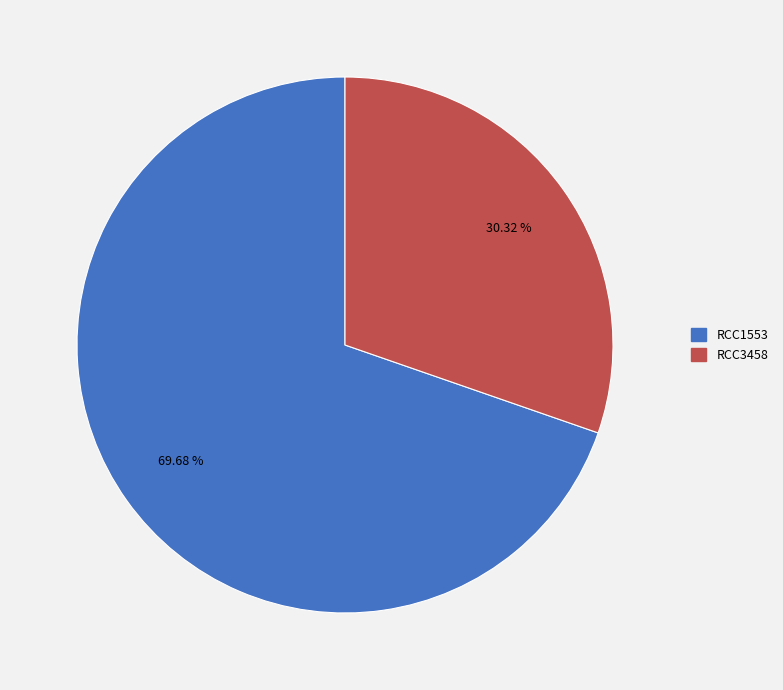

Approximately how many times larger is the value at RCC1553 compared to RCC3458?

2.3